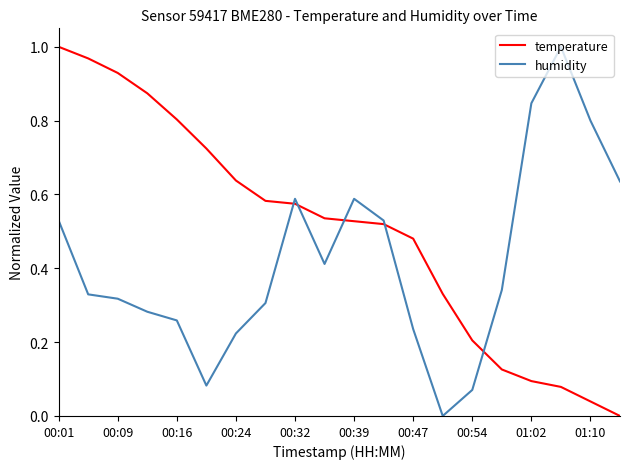

How many values in temperature are above zero?

19